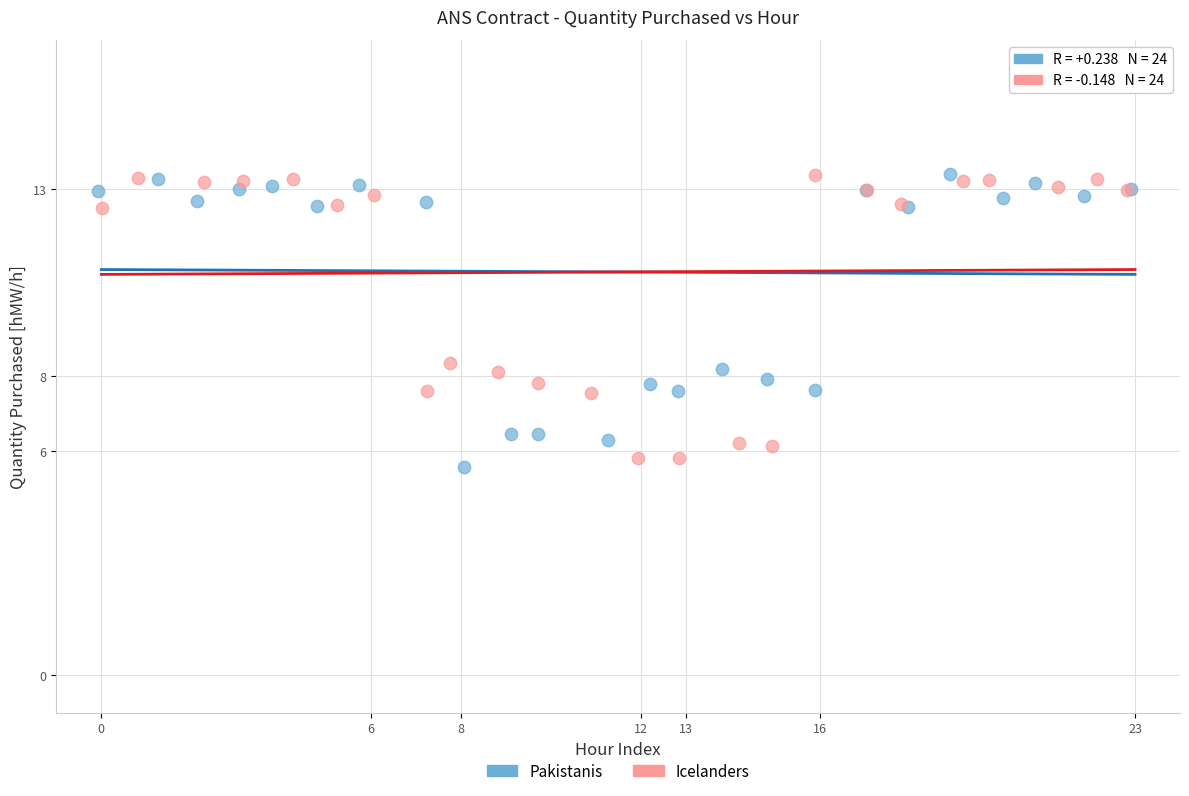

What are all the series names shown in the legend?

Pakistanis, Icelanders